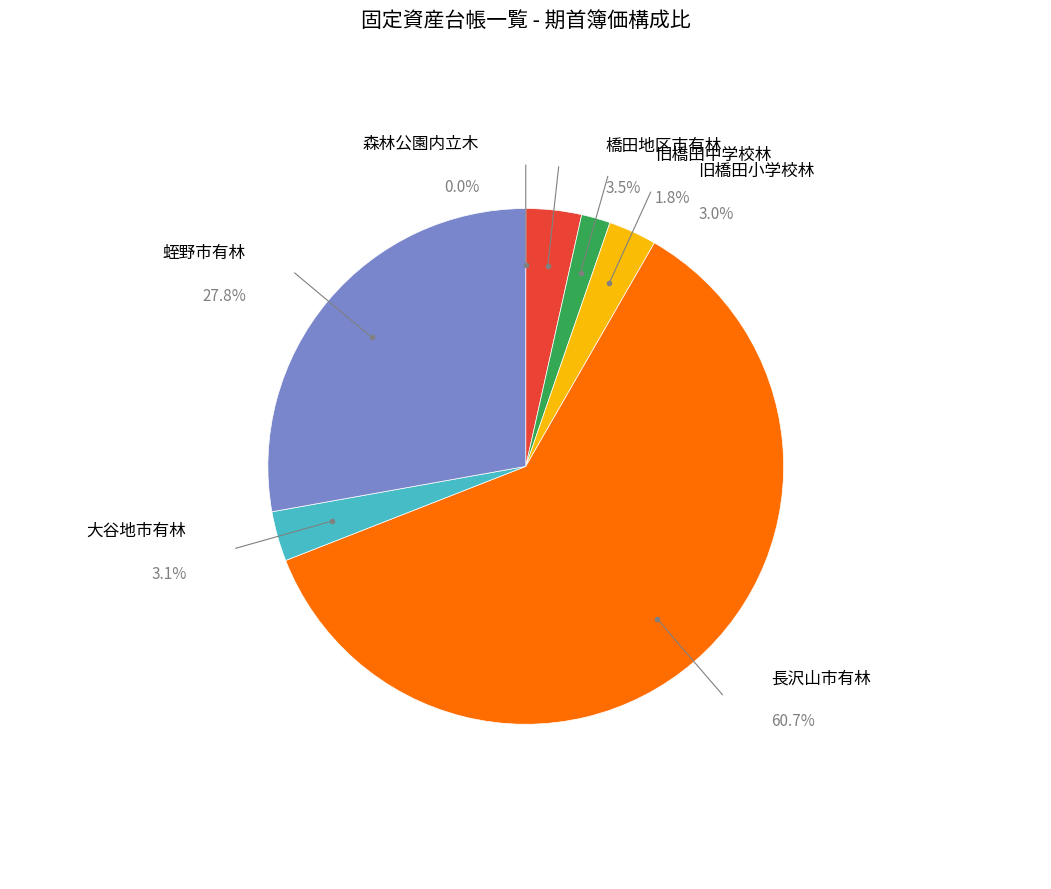

What portion of the pie excludes 旧橋田中学校林?

98.2%